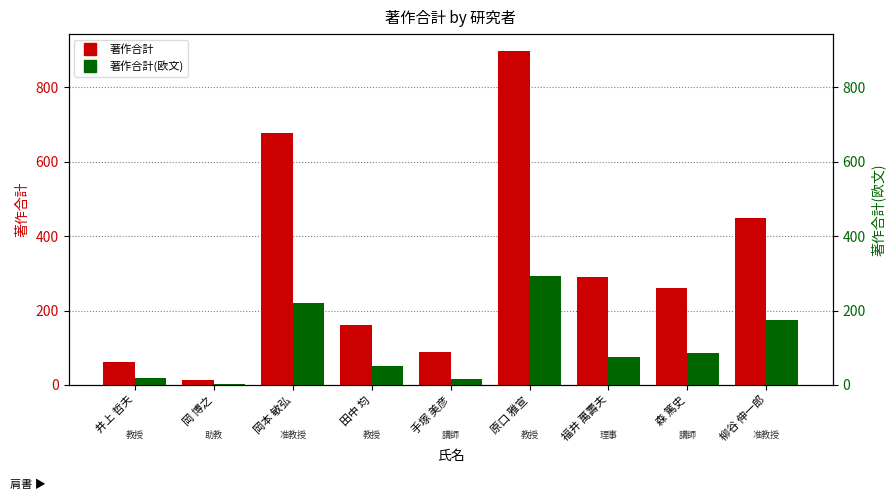

Is it true that 著作合計(欧文) equals 25 at 井上 哲夫?

False